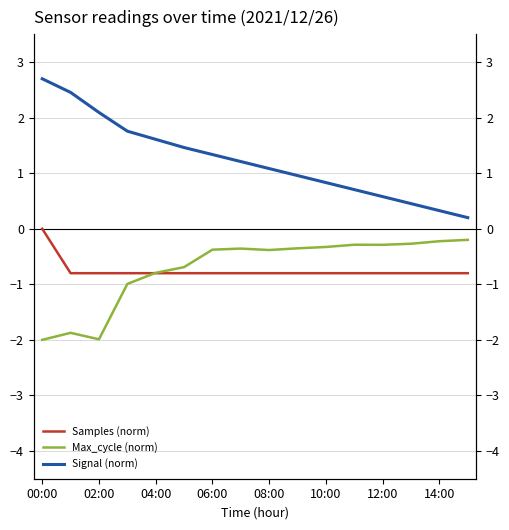

Which category has the highest value in the Signal (norm) series?

00:00